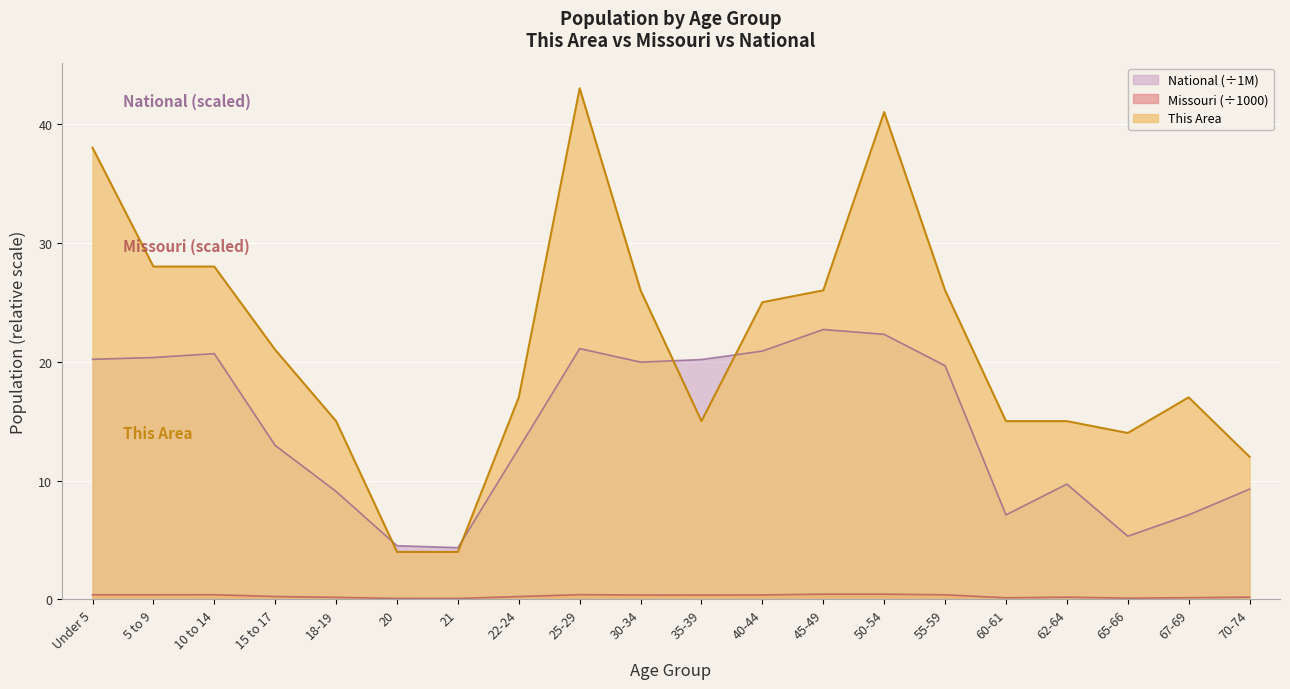

Reading right to left, what are all the values shown in this chart?

This Area: 12.0	17.0	14.0	15.0	15.0	26.0	41.0	26.0	25.0	15.0	26.0	43.0	17.0	4.0	4.0	15.0	21.0	28.0	28.0	38.0
Missouri: 0.2	0.1	0.1	0.2	0.1	0.4	0.4	0.4	0.4	0.4	0.4	0.4	0.2	0.1	0.1	0.2	0.2	0.4	0.4	0.4
National: 9.3	7.1	5.3	9.7	7.1	19.7	22.3	22.7	20.9	20.2	20.0	21.1	12.7	4.4	4.5	9.1	13.0	20.7	20.3	20.2